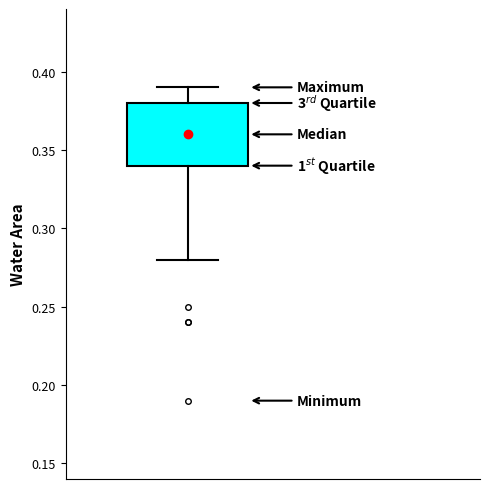

Transcribe this box plot: give where the median line is, the range the box spans, and where the two whiskers end, as read against the y-axis. The values are not printed on the chart, so give them approximately, as read against the axis.

median 0.36, box 0.34 to 0.38, whiskers 0.28 to 0.39